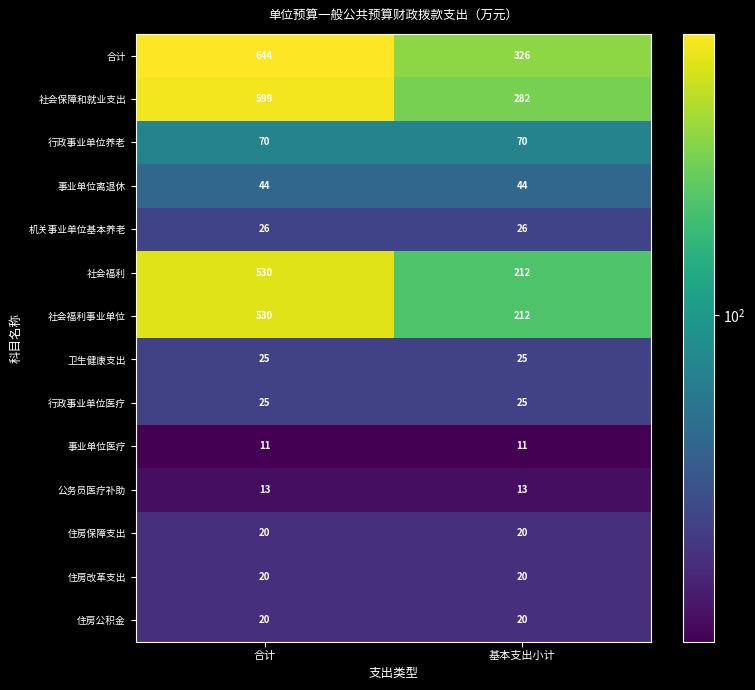

What is the minimum value for 卫生健康支出?

25